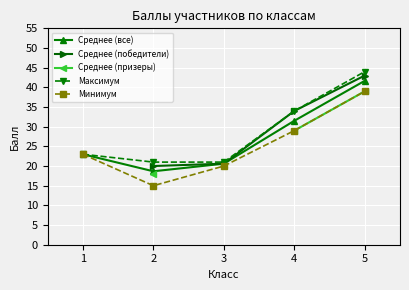

Rank the categories by Минимум value from highest to lowest.

5, 4, 1, 3, 2